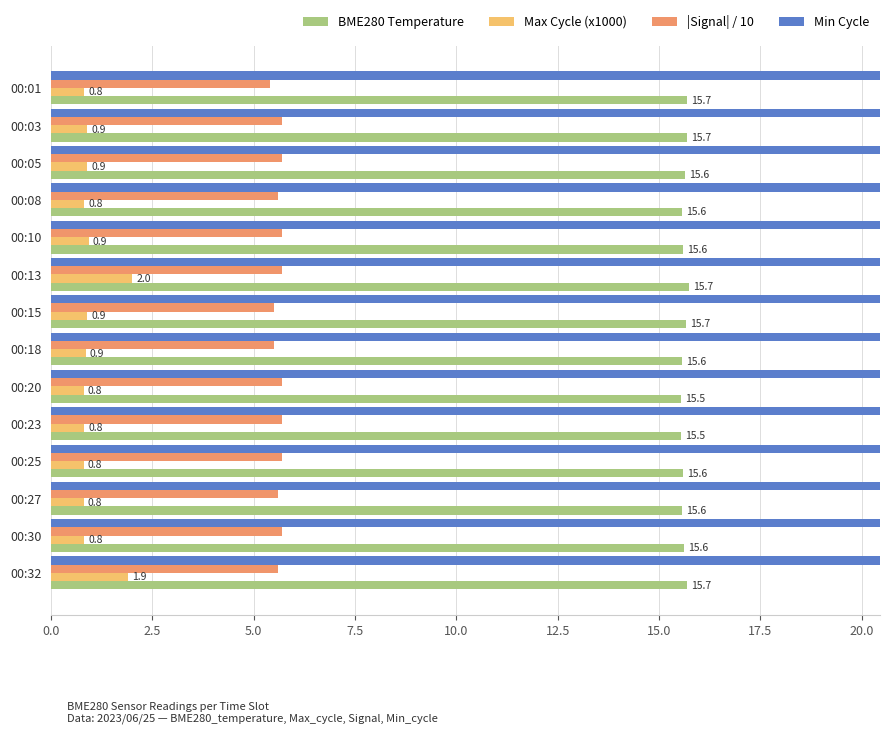

What is the sum of all Min Cycle values?

3.1